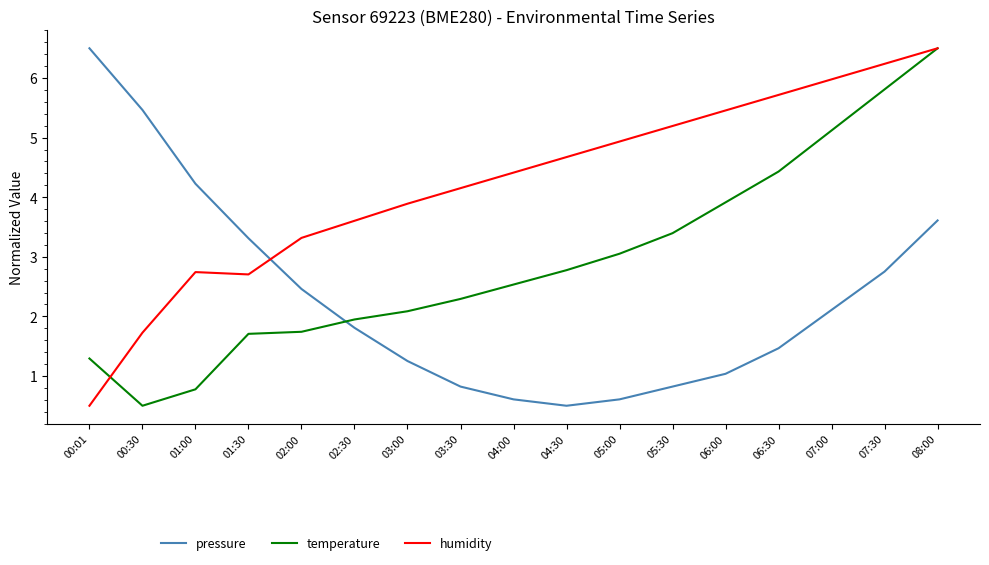

What is the minimum value for humidity?

0.5